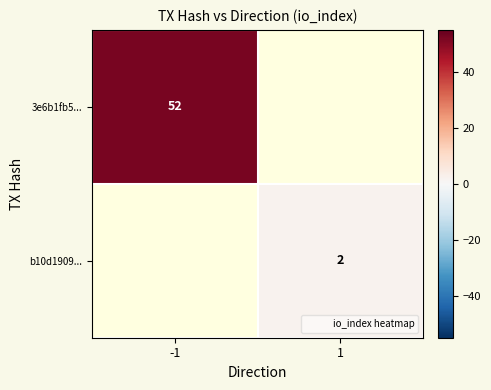

True or false: b10d1909... has a value of 2.0 at 1.

True